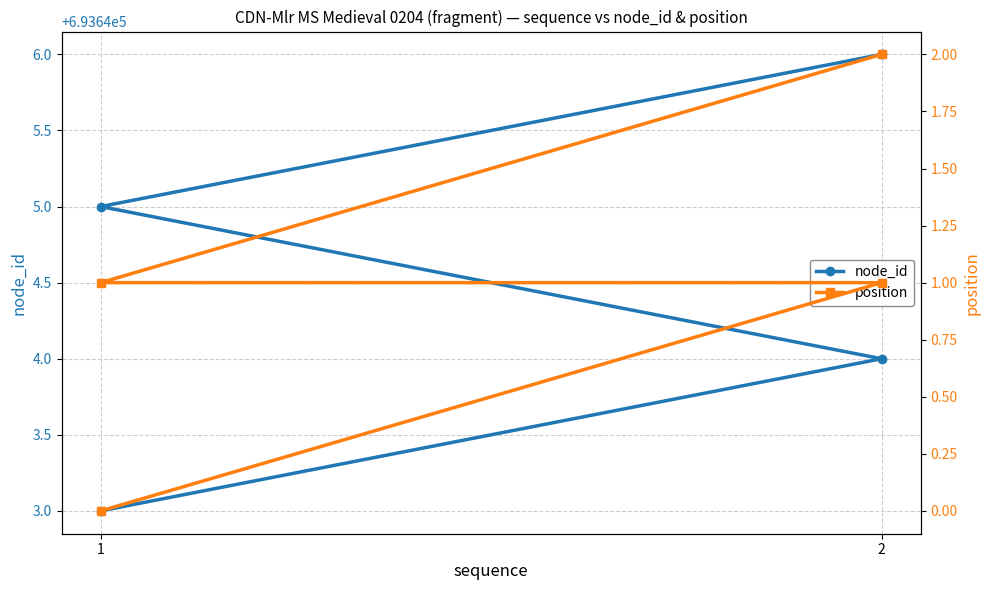

How many position values are between 1 and 2?

3